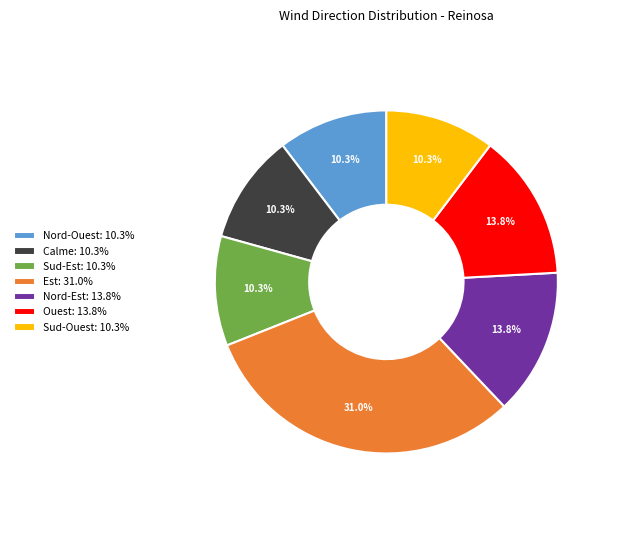

What is the ratio of the value at Est to the value at Sud-Est?

3.0